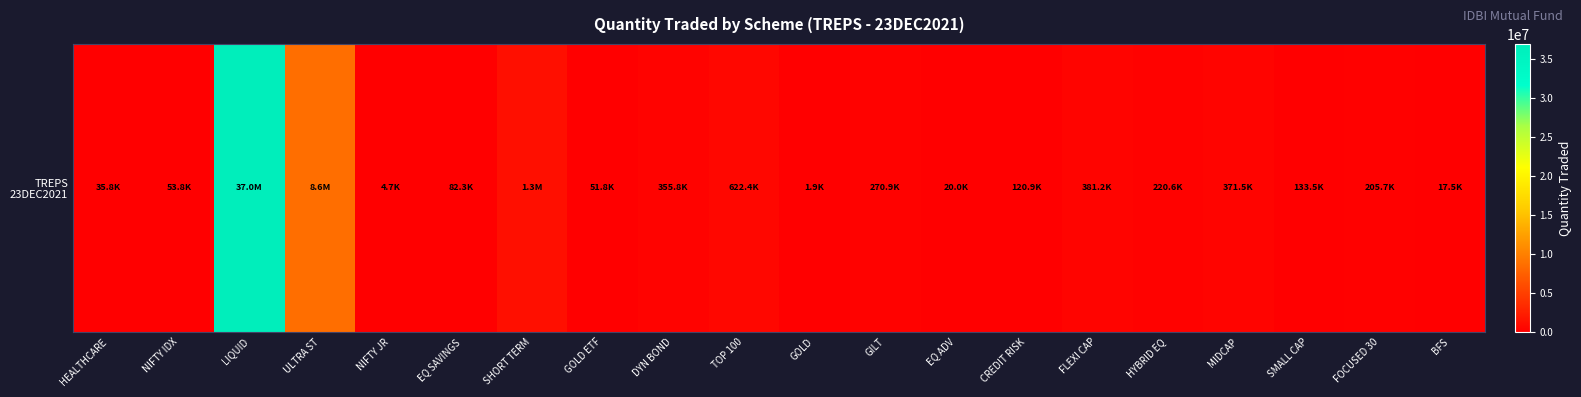

Which has a higher value, BFS or NIFTY JR?

BFS